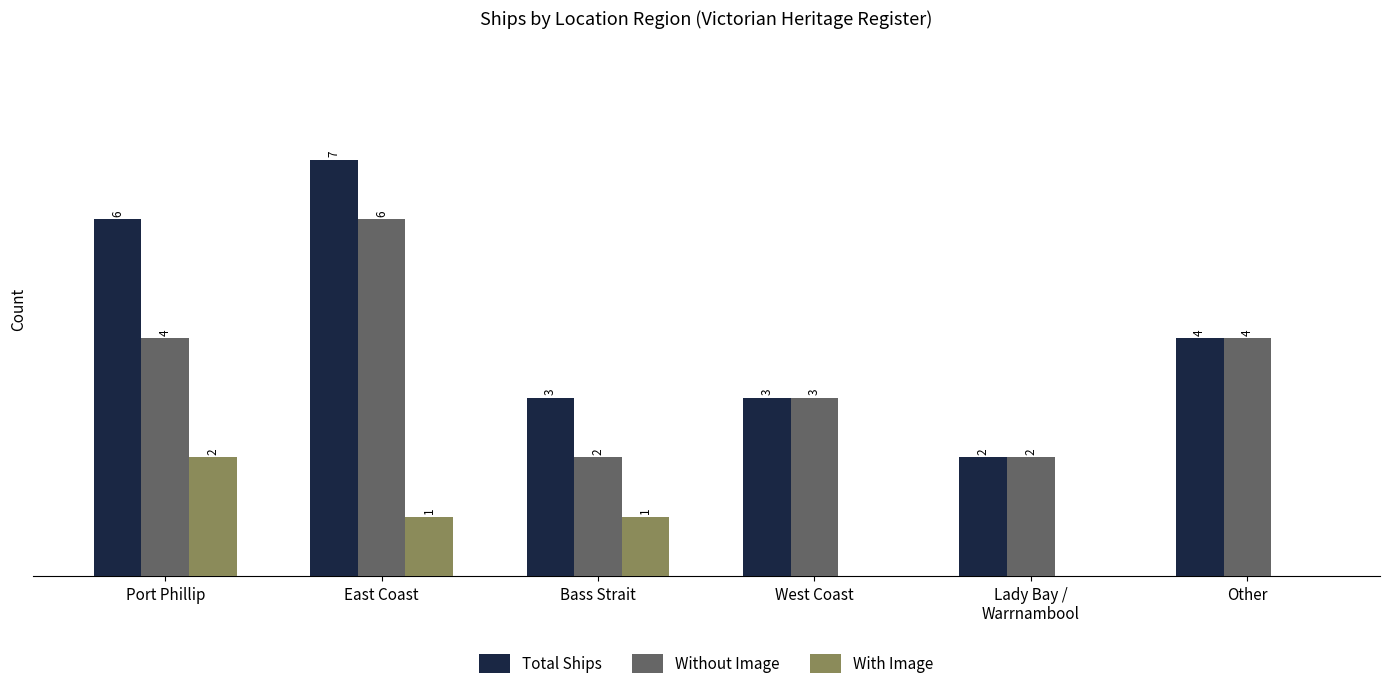

At which category is the sum across all series the highest?

East Coast